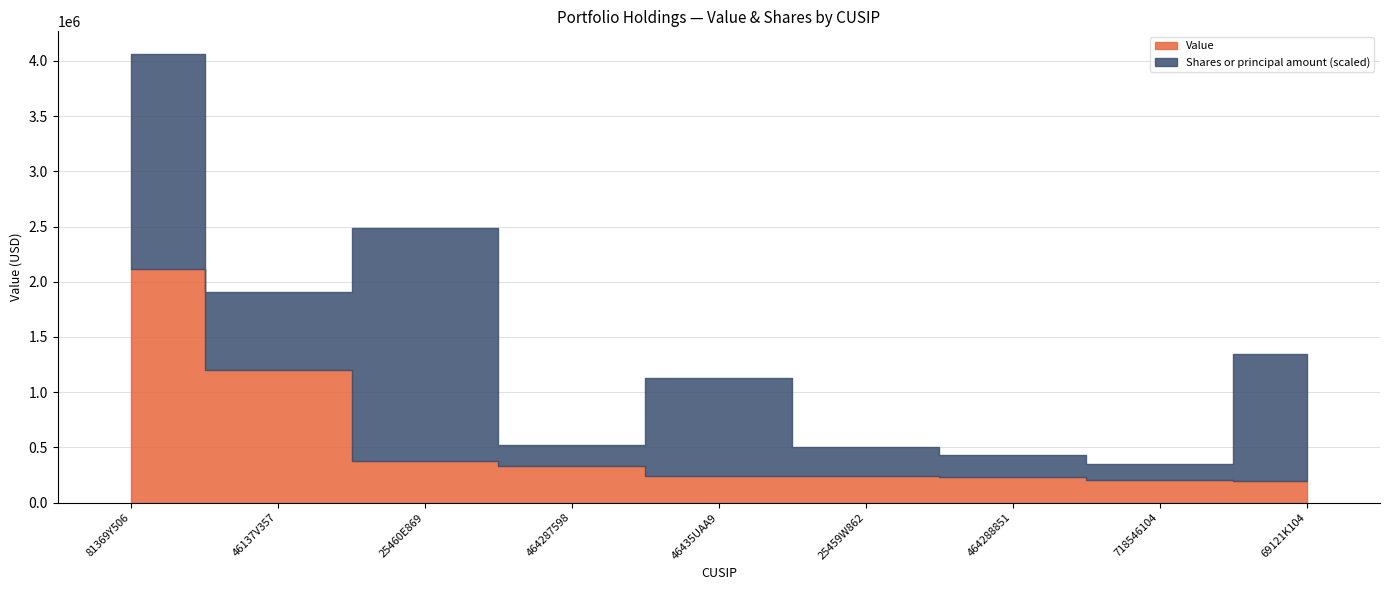

True or false: Value and Shares or principal amount intersect in this chart.

False